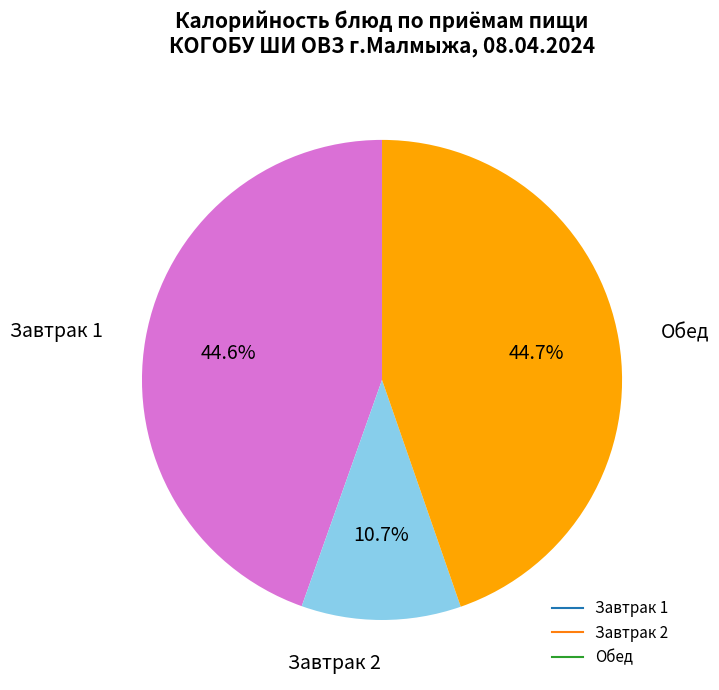

To the nearest percent, what is the average slice percentage?

33%